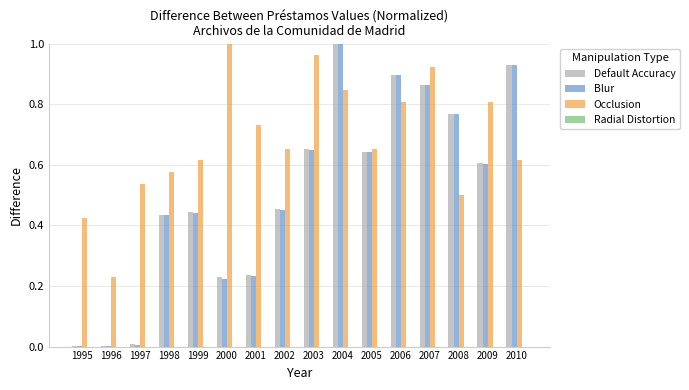

Is the value of Blur at 1995 greater than the value of Occlusion at 2010?

No